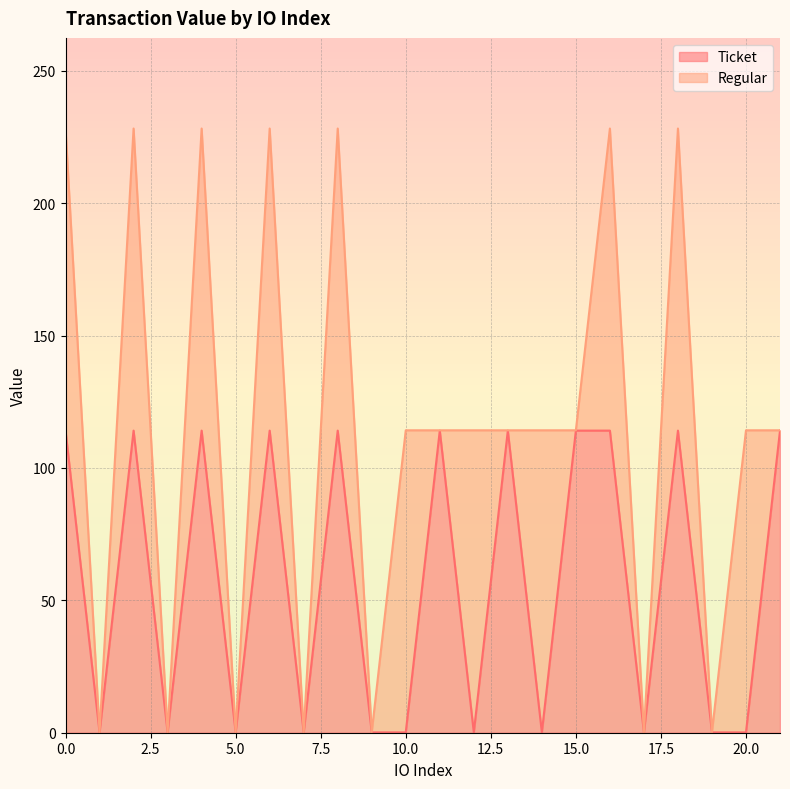

What is the minimum value shown in the chart?

0.1